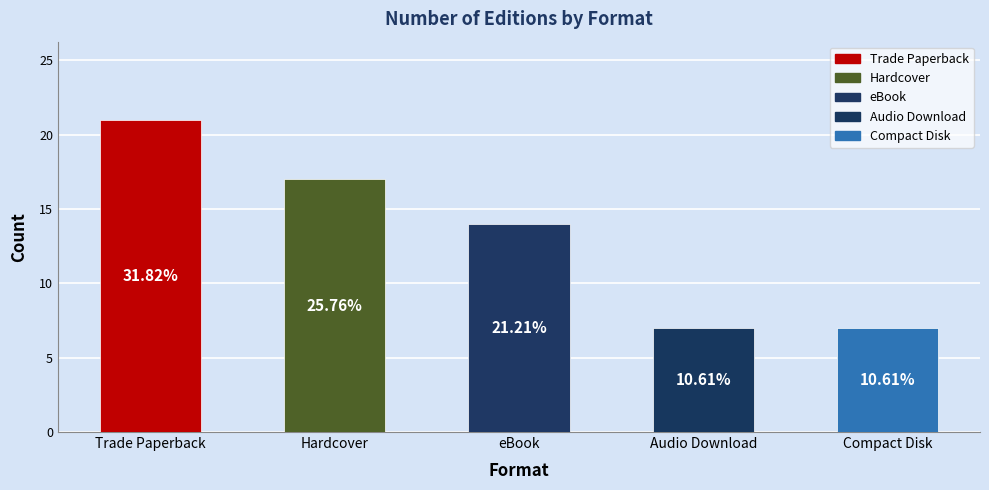

What is the change in value from eBook to Audio Download?

-7